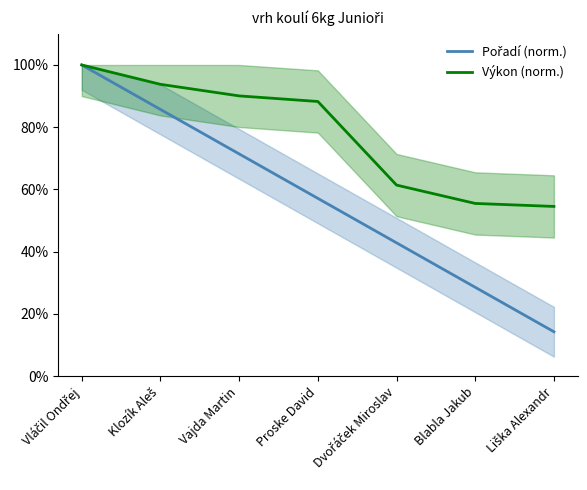

At which label does Výkon (norm.) reach its minimum?

Liška Alexandr